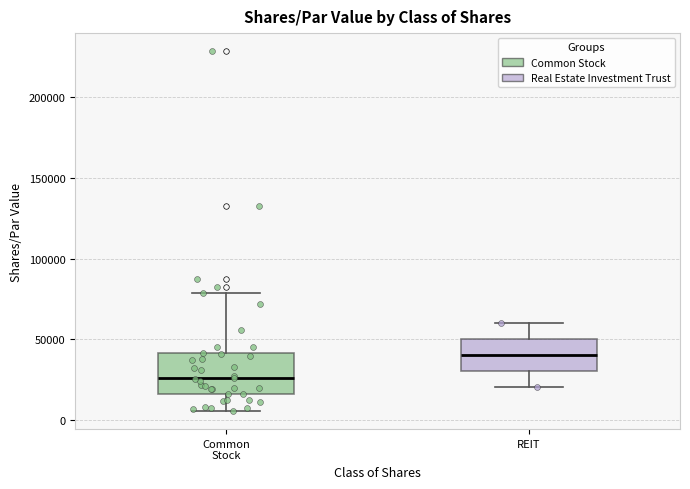

Which box's median line is the highest?

REIT